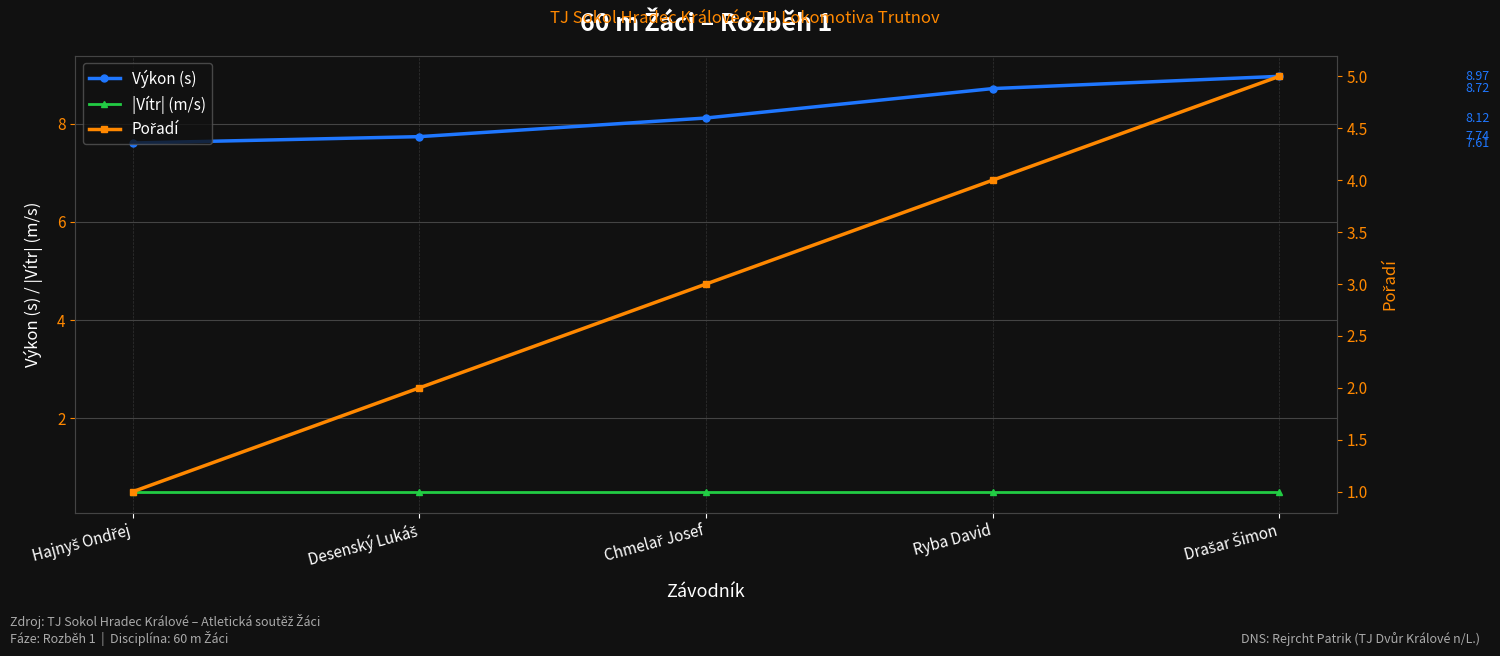

True or false: Výkon (s) and |Vítr| (m/s) intersect in this chart.

False